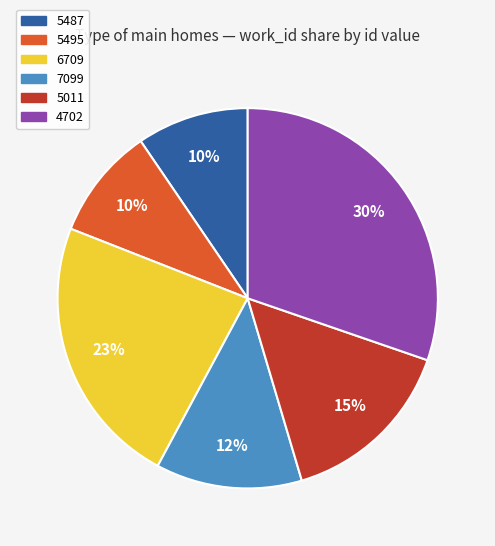

Is there any slice that represents more than half of the pie?

No